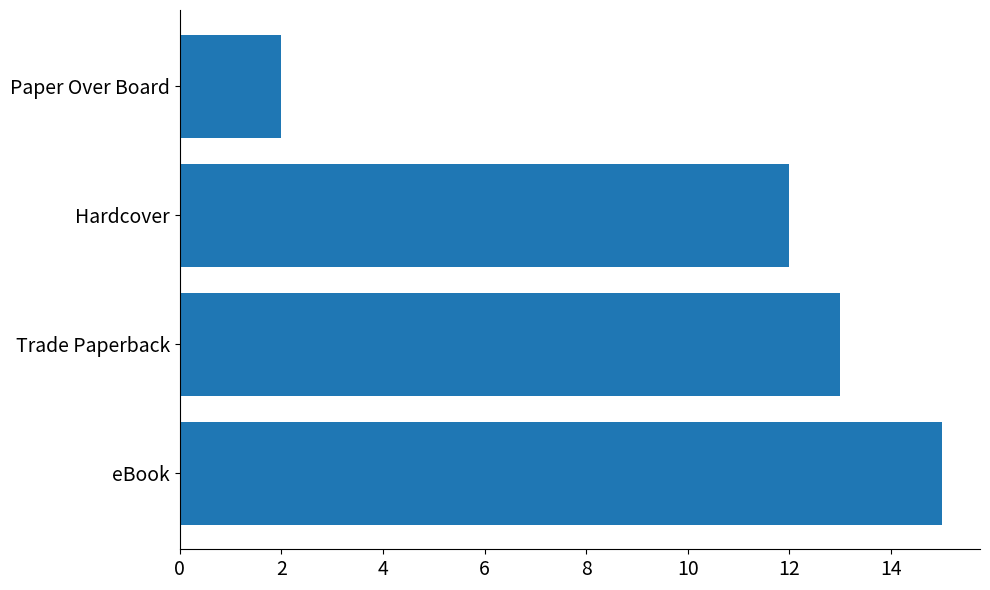

Rank the categories by value from lowest to highest.

Paper Over Board, Hardcover, Trade Paperback, eBook